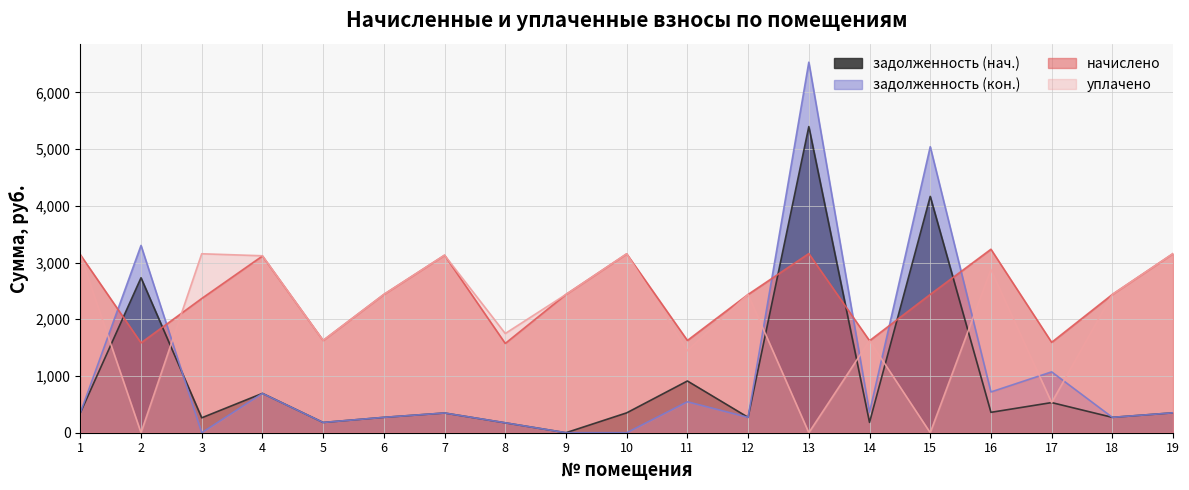

At which label does начислено reach its minimum?

8